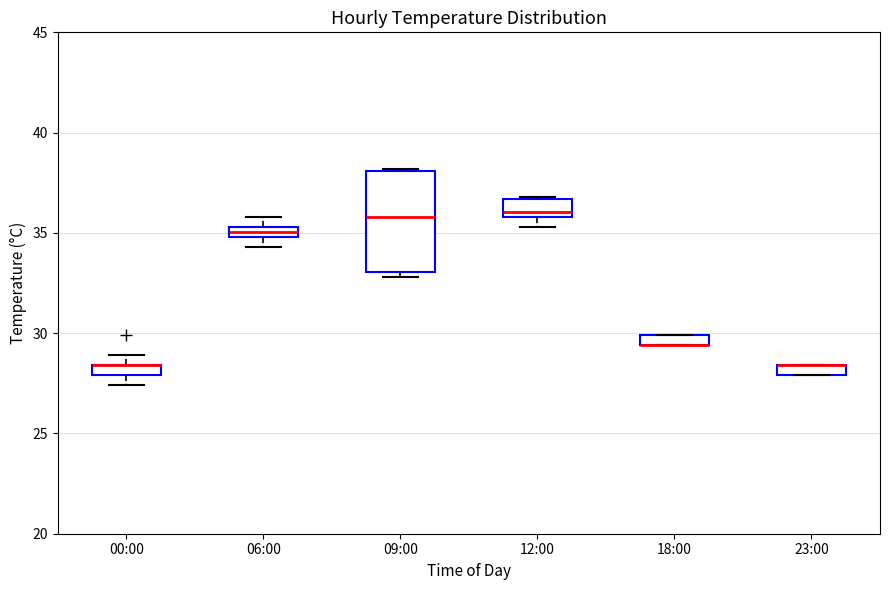

Which box is the tallest, from its lower edge to its upper edge?

09:00